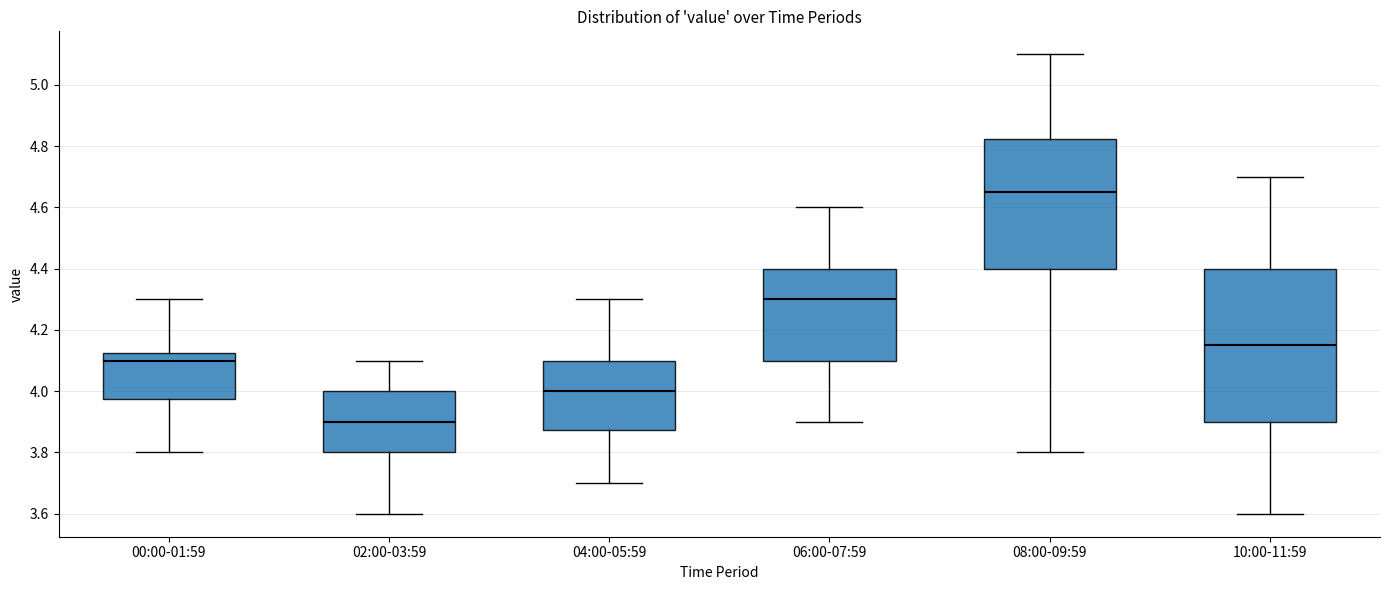

Where is the lower edge of the box for 02:00-03:59 on the y-axis? The values are not printed on the chart, so give them approximately, as read against the axis.

3.80